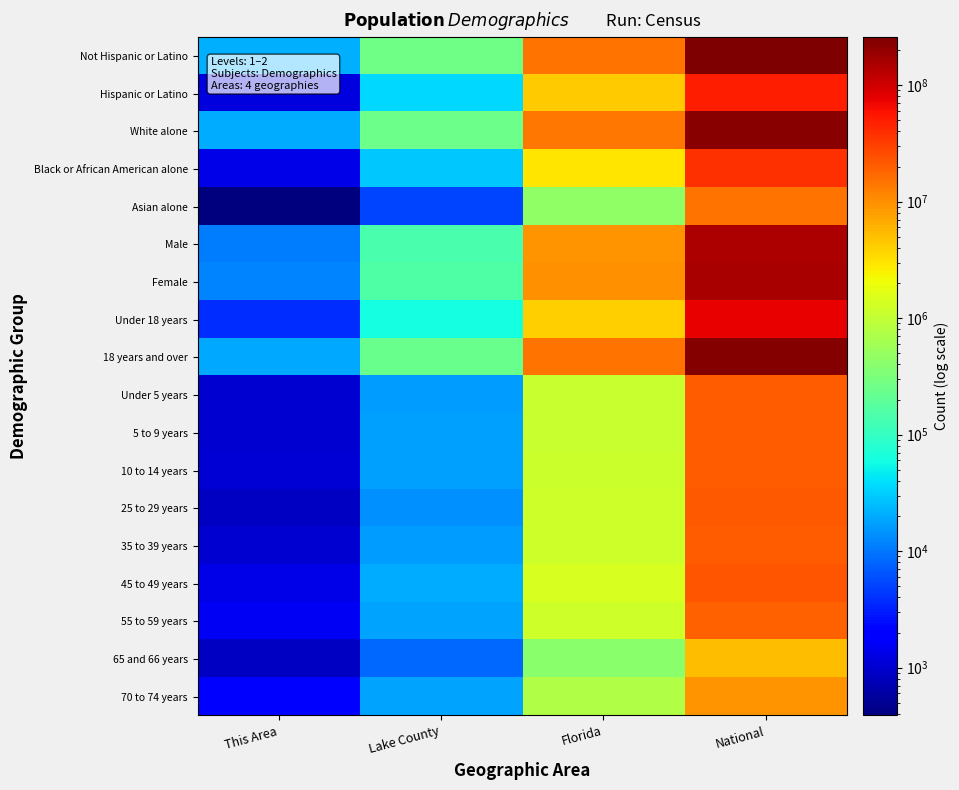

Which has a higher value, National or This Area?

National